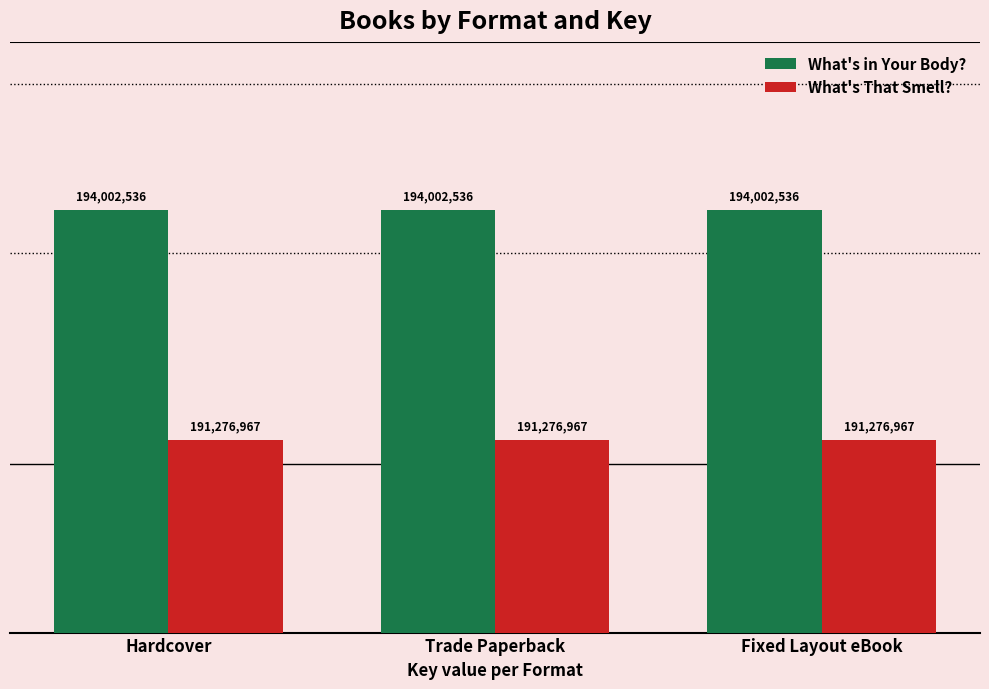

Reading left to right, what are all the values shown in this chart?

What's in Your Body?: Hardcover=194002536	Trade Paperback=194002536	Fixed Layout eBook=194002536
What's That Smell?: Hardcover=191276967	Trade Paperback=191276967	Fixed Layout eBook=191276967